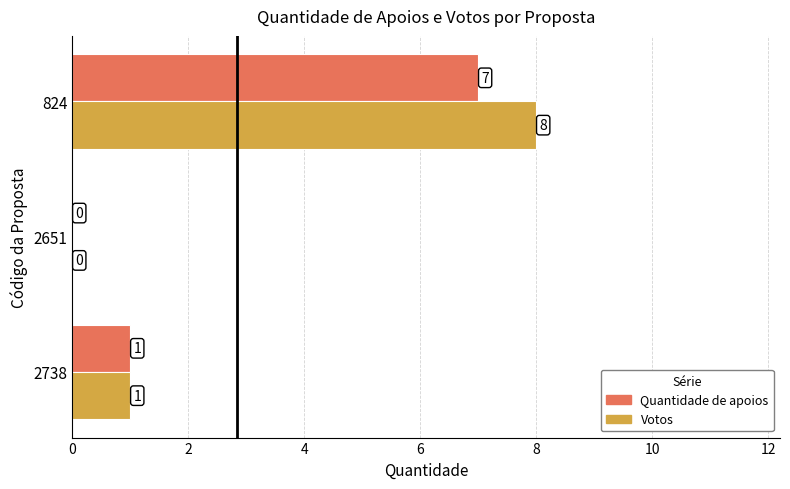

At which category does the chart reach its peak across all series?

824